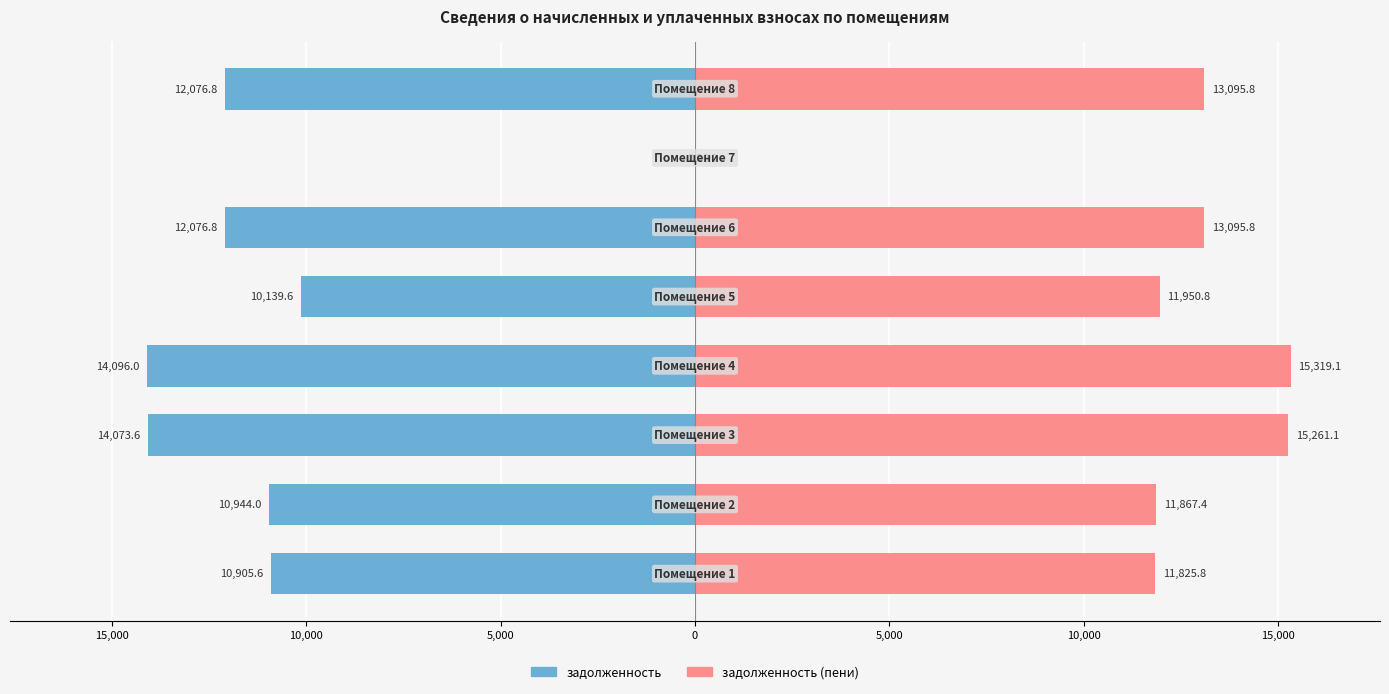

List the series in order of their overall mean, highest first.

задолженность (пени), задолженность